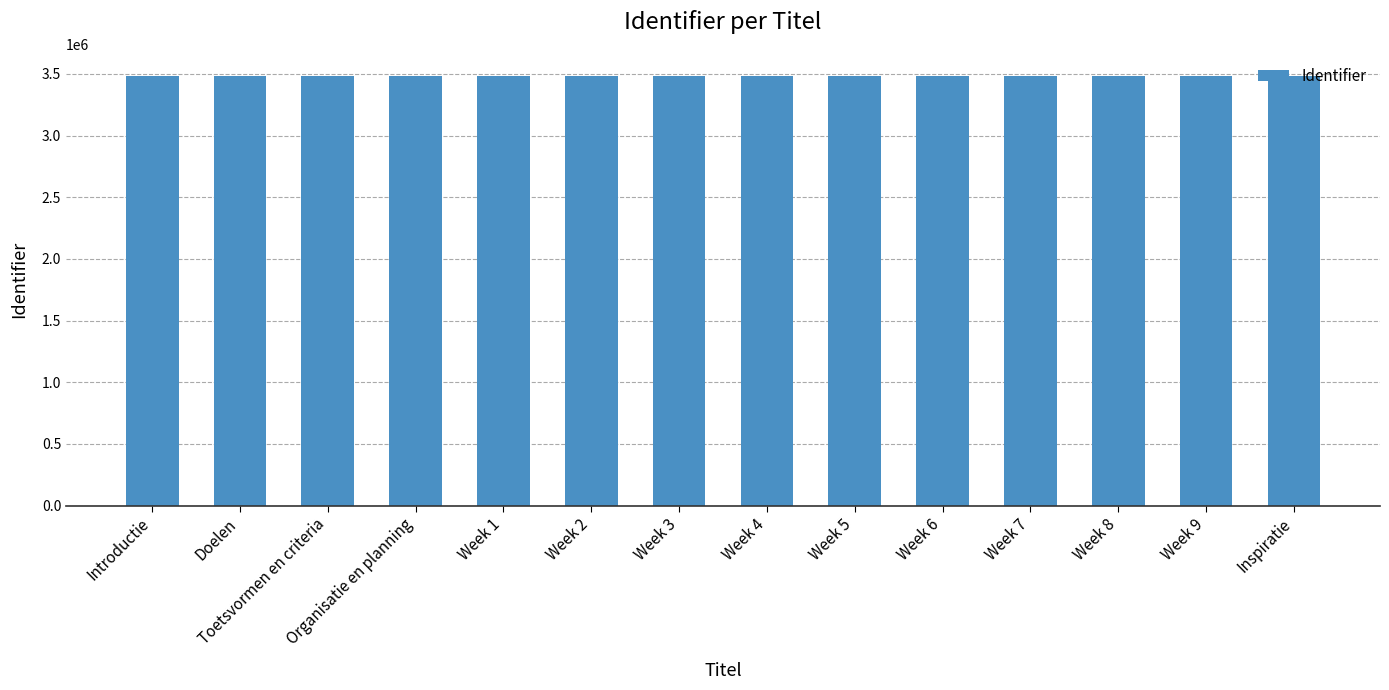

How many data points does each series have?

14